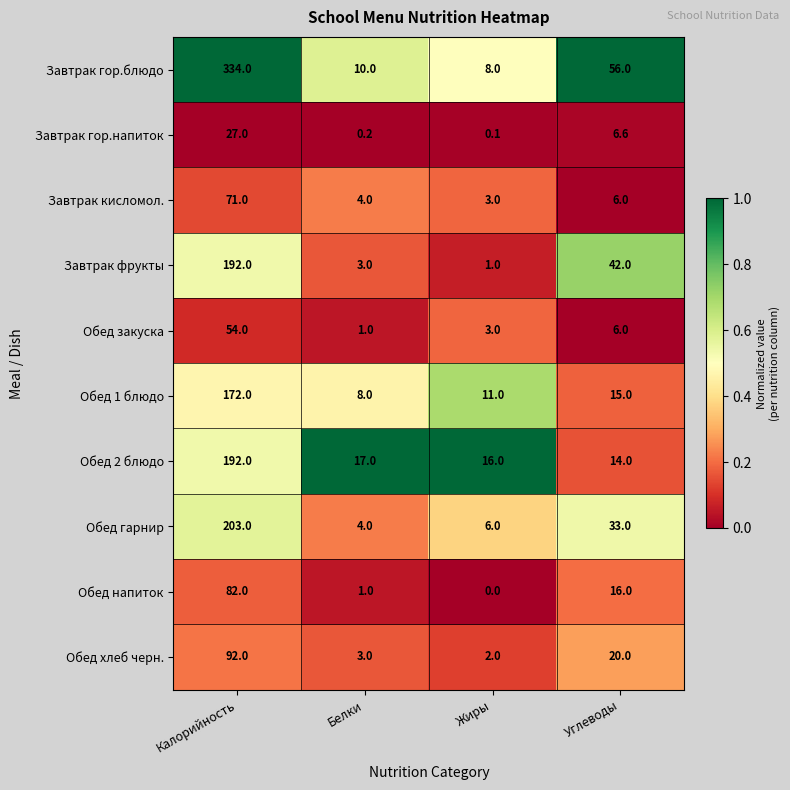

What is the minimum value for Завтрак фрукты?

1.0